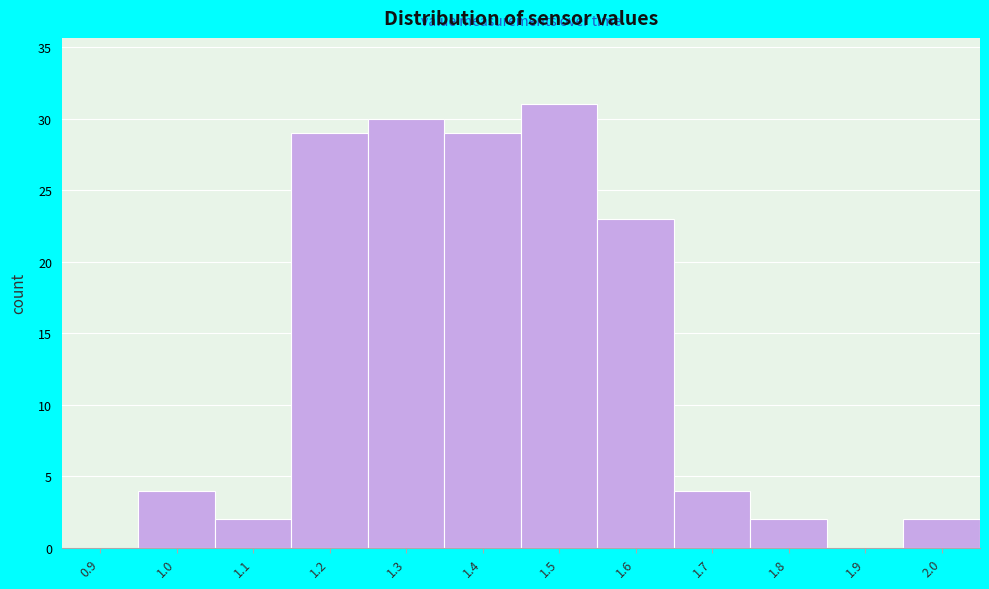

Reading left to right, extract all data points from this chart.

0.9=0	1.0=4	1.1=2	1.2=29	1.3=30	1.4=29	1.5=31	1.6=23	1.7=4	1.8=2	1.9=0	2.0=2